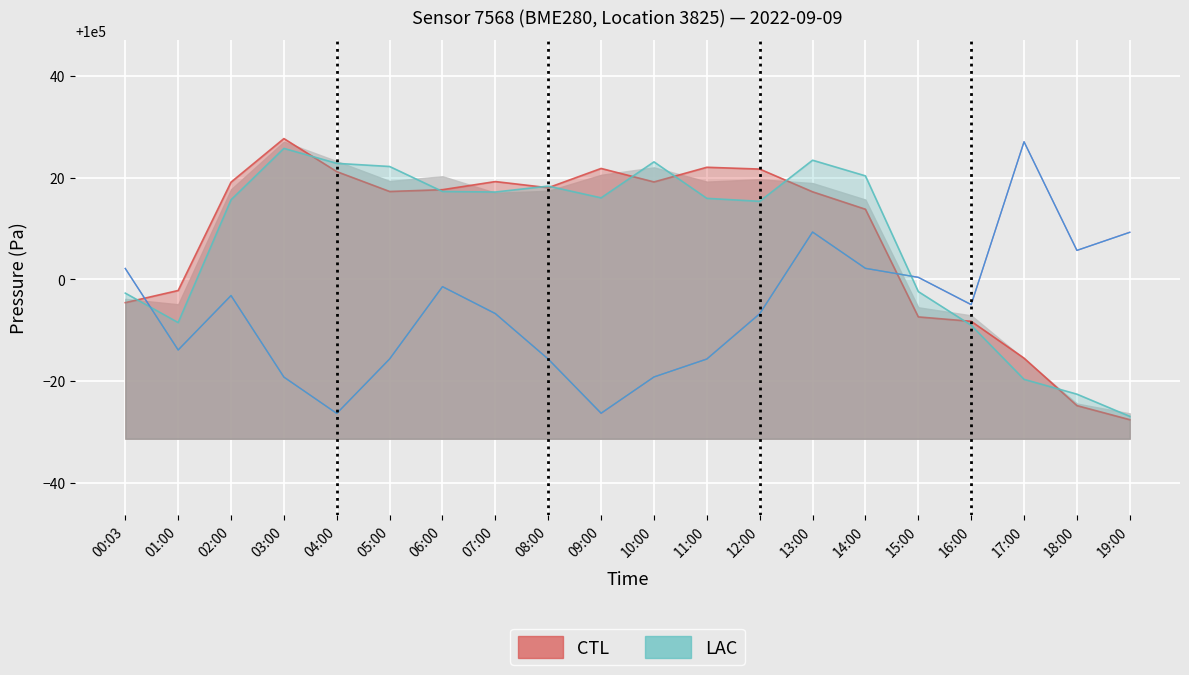

What position from the left is 11:00?

12